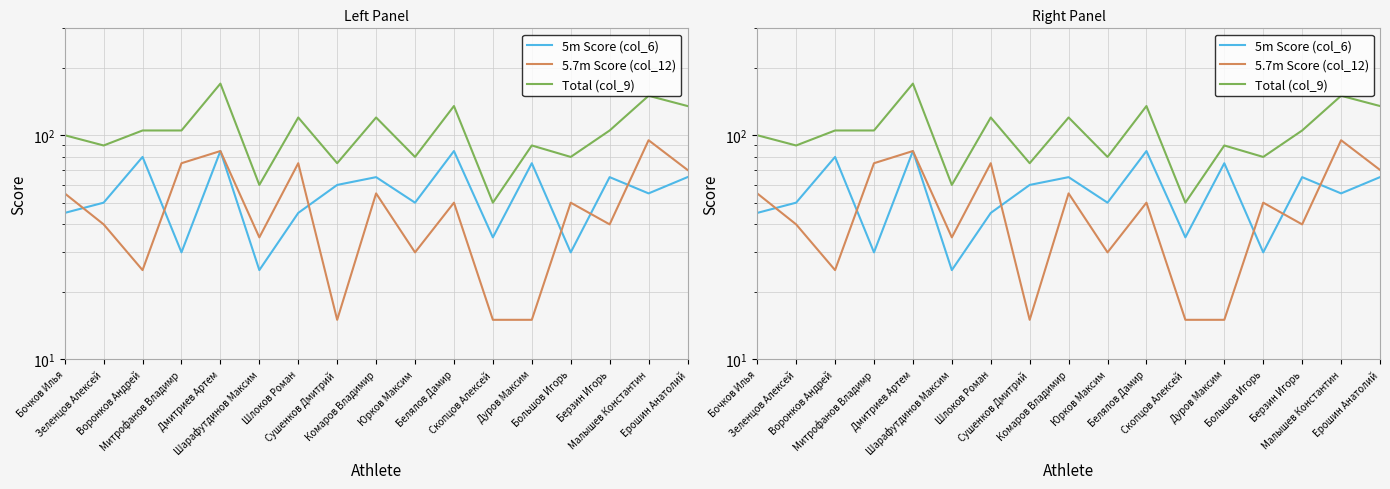

At which category does the chart reach its peak across all series?

Дмитриев Артем